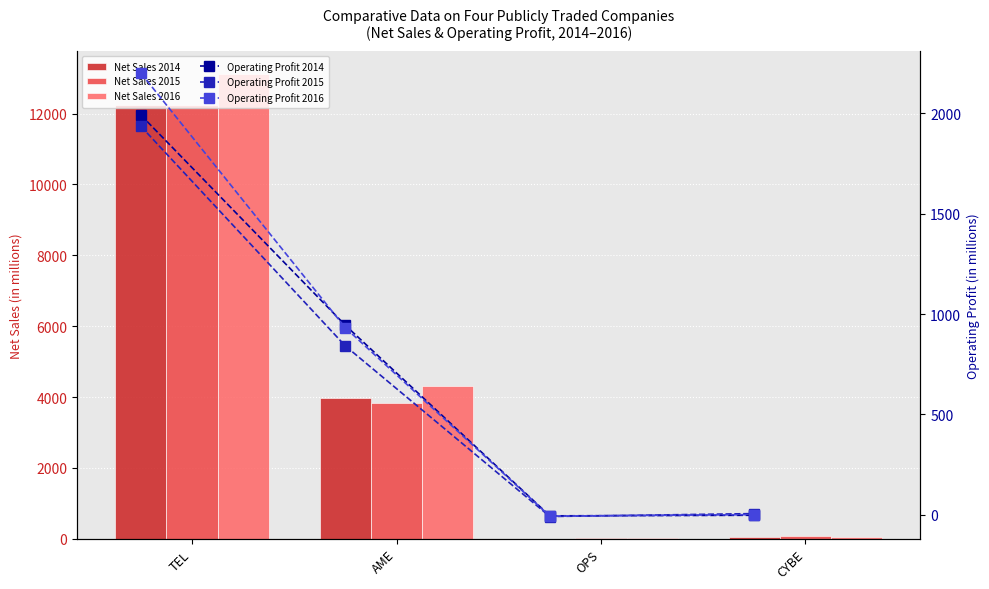

The value of Net Sales 2016 at TEL is 19175.6. True or false?

False